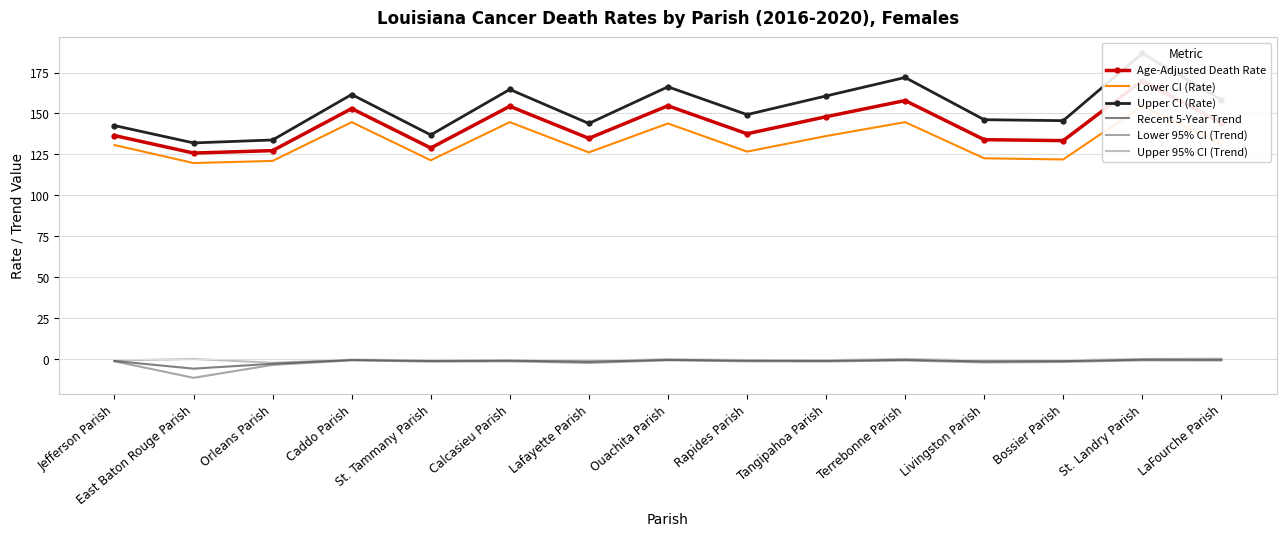

Reading left to right, extract all data points from this chart.

Age-Adjusted Death Rate: 136.5	125.8	127.3	153.0	128.9	154.4	134.8	154.7	137.6	148.0	157.9	134.0	133.4	170.0	144.3
Lower CI (Rate): 130.7	119.7	121.0	144.7	121.4	144.7	126.2	143.9	126.7	136.2	144.7	122.6	121.9	154.6	131.3
Upper CI (Rate): 142.6	132.0	133.8	161.6	136.9	164.7	143.9	166.3	149.3	160.7	172.0	146.2	145.6	186.7	158.4
Recent 5-Year Trend: -1.3	-6.0	-3.0	-0.7	-1.3	-1.1	-1.8	-0.6	-1.1	-1.2	-0.6	-1.6	-1.4	-0.5	-0.5
Lower 95% CI (Trend): -1.5	-11.6	-3.7	-0.9	-1.7	-1.5	-2.5	-0.9	-1.5	-1.6	-1.0	-2.2	-1.9	-0.9	-1.0
Upper 95% CI (Trend): -1.0	-0.1	-2.4	-0.5	-0.9	-0.7	-1.2	-0.3	-0.7	-0.8	-0.1	-1.0	-0.9	-0.1	0.1